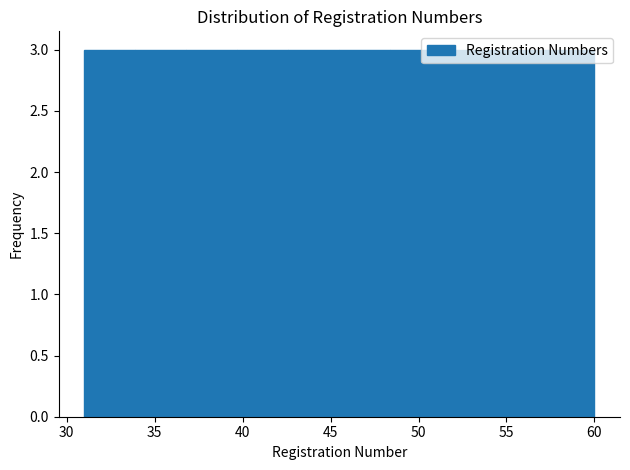

Reading left to right, list every bar in this chart as the range it spans on the x-axis followed by its height. Neither the bar edges nor the heights are printed on the chart, so give them approximately, as read against the axes.

31.0 to 33.9: 3
33.9 to 36.8: 3
36.8 to 39.7: 3
39.7 to 42.6: 3
42.6 to 45.5: 3
45.5 to 48.4: 3
48.4 to 51.3: 3
51.3 to 54.2: 3
54.2 to 57.1: 3
57.1 to 60.0: 3